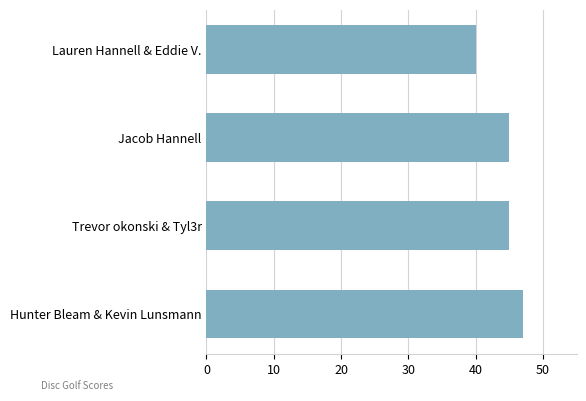

The chart shows a value of 45 at Trevor okonski & Tyl3r. True or false?

True